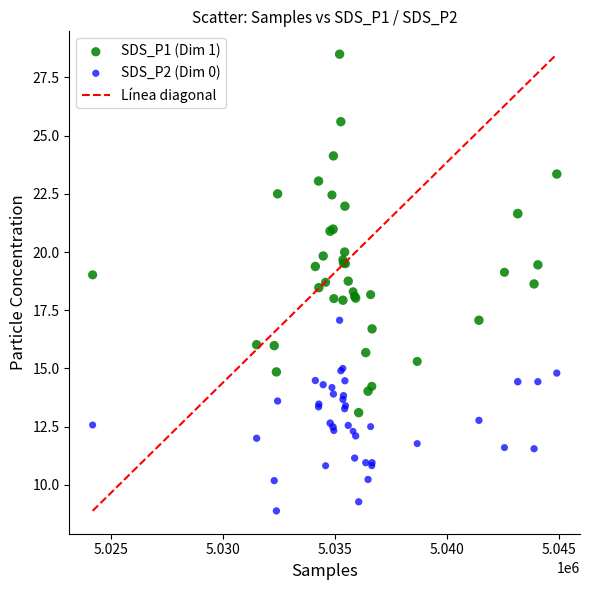

Which series reaches the maximum Y coordinate?

SDS_P1 (Dim 1)